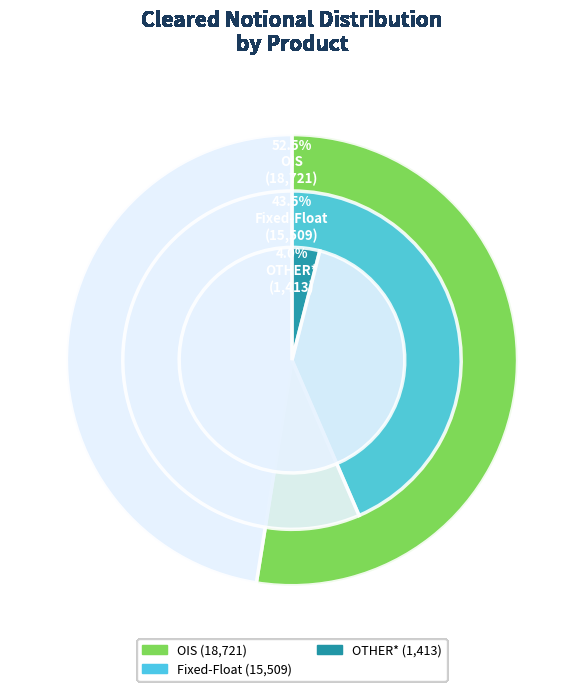

The OIS slice represents 53% of the pie. True or false?

True